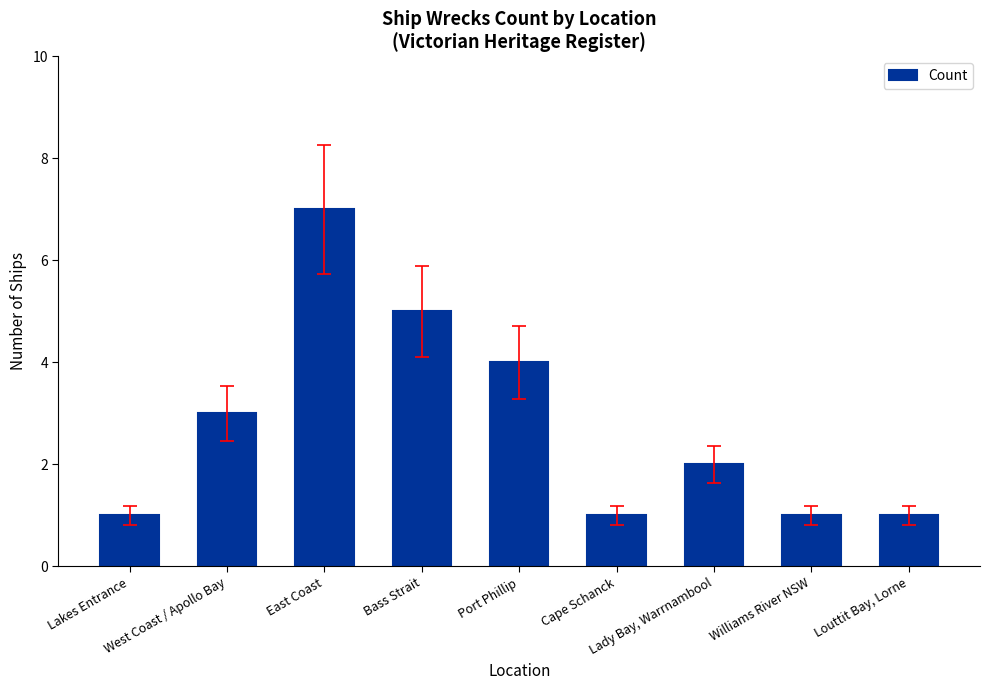

What is the minimum value shown in the chart?

1